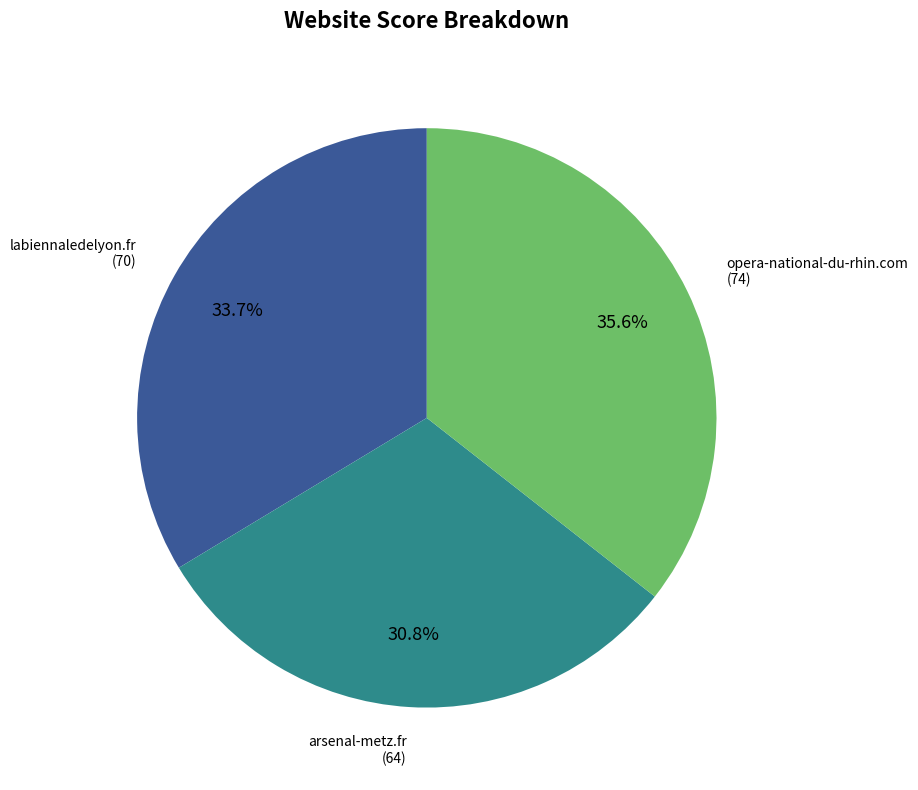

Is the sum of arsenal-metz.fr and labiennaledelyon.fr greater than half?

Yes